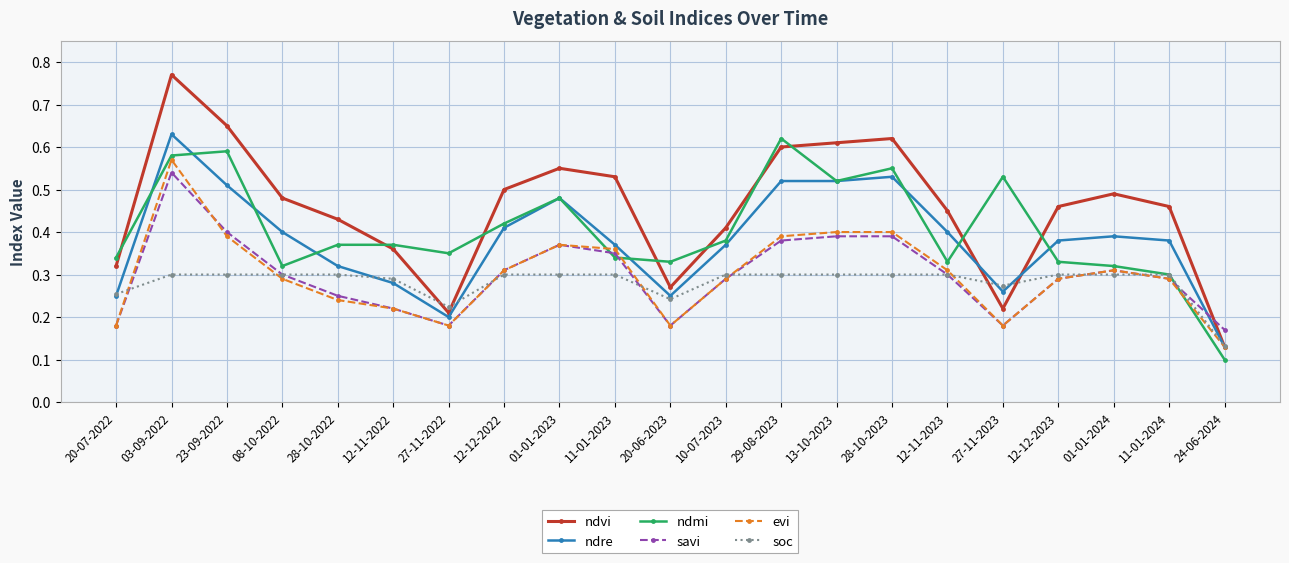

How many intersections are there between ndvi and savi?

1